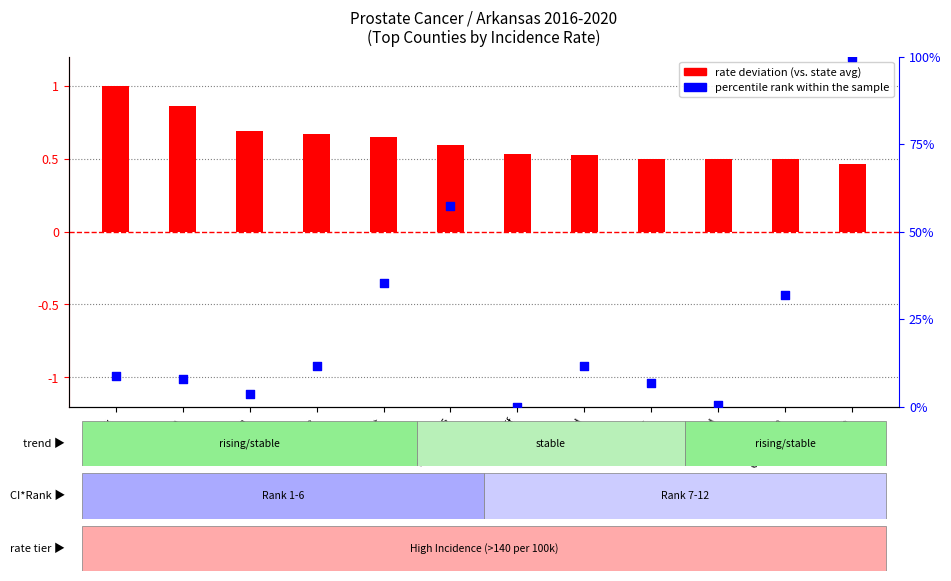

Which series has the largest total across all categories?

percentile rank within the sample